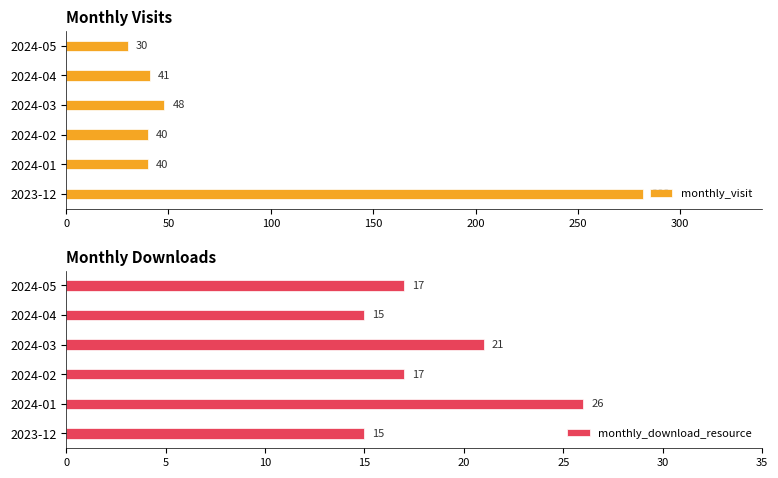

The monthly_download_resource series shows 36 at 2024-01. True or false?

False